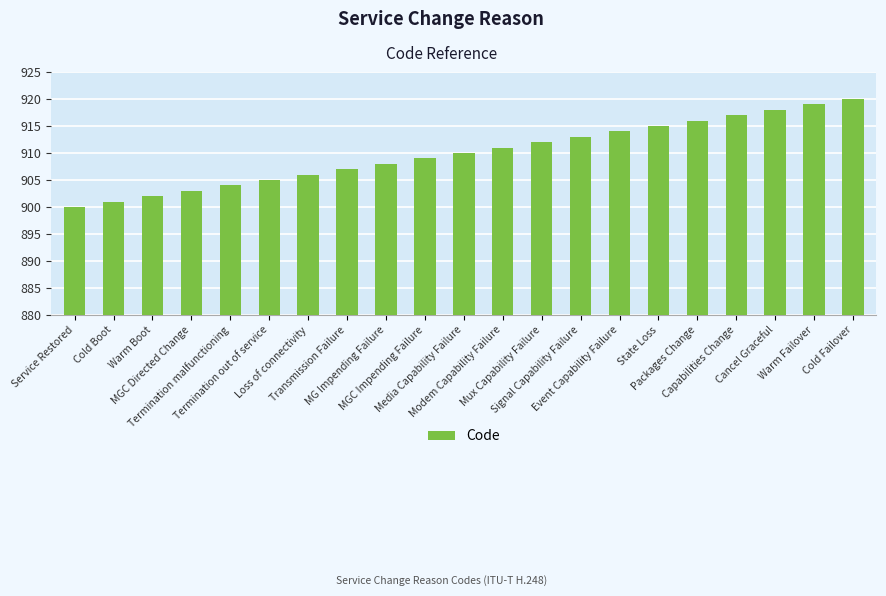

What position from the right is Warm Failover?

2